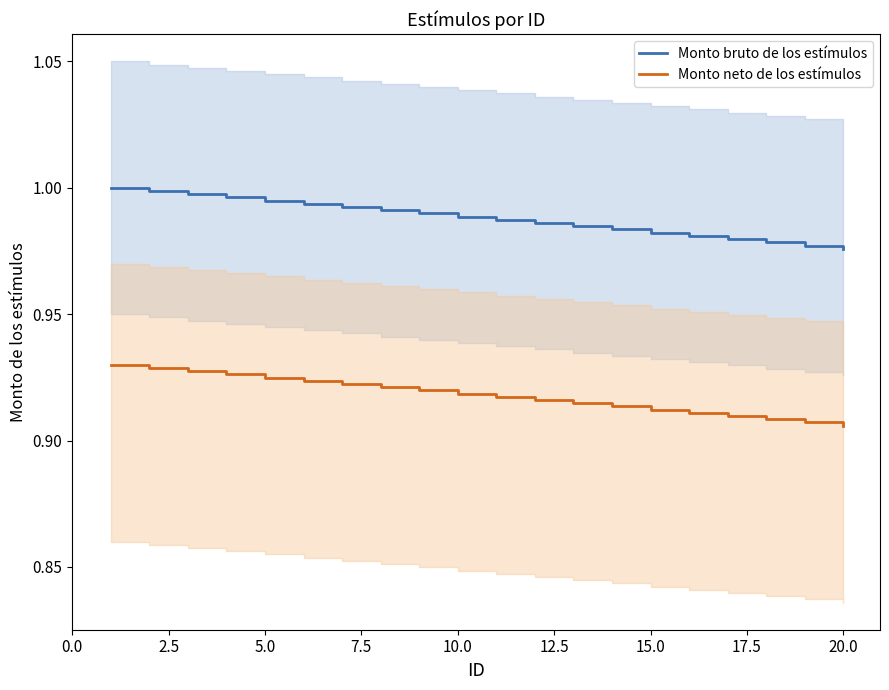

True or false: Monto bruto de los estímulos and Monto neto de los estímulos cross at least once.

False